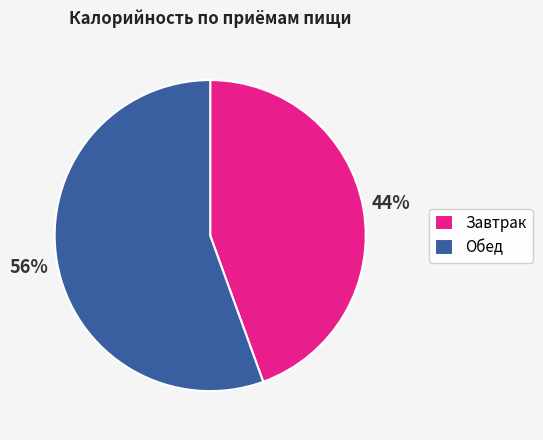

Which category has the smallest portion of the pie?

Завтрак